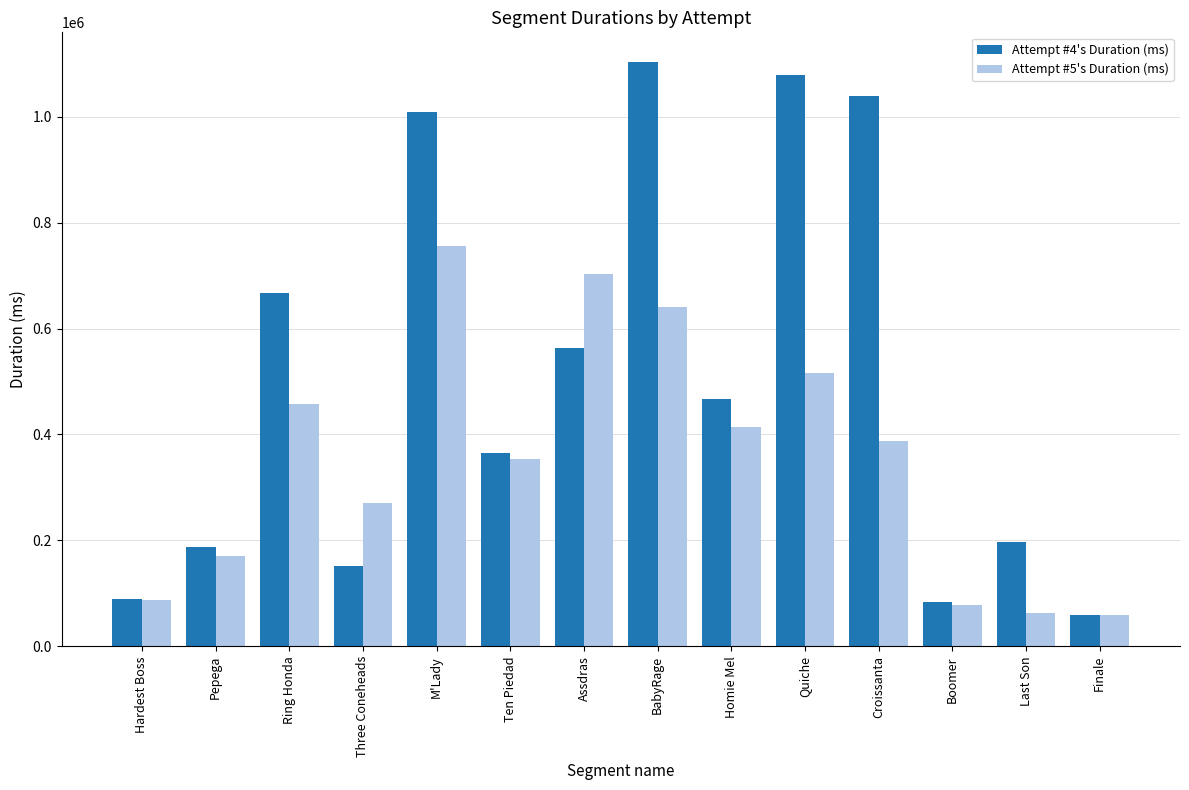

Does the chart contain stacked bars?

No